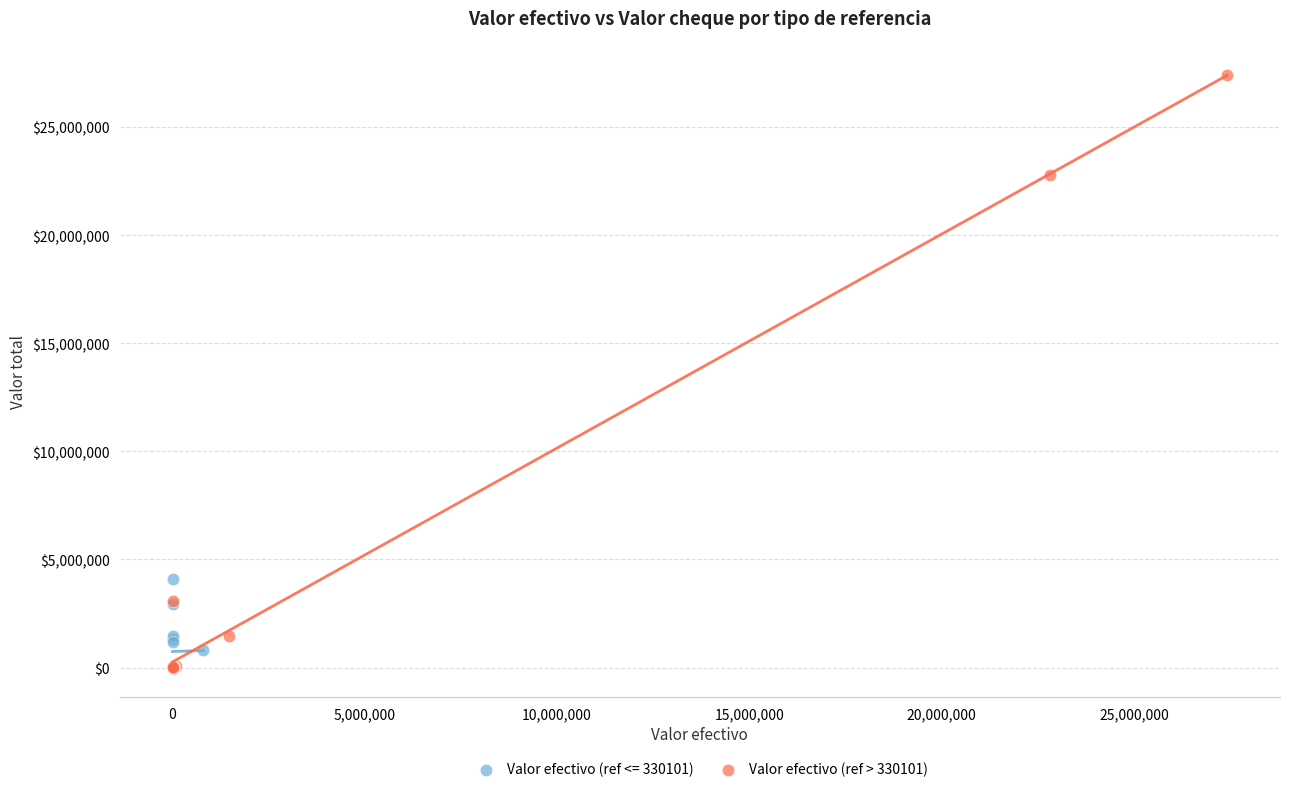

Which series has the largest Y range (max minus min)?

Valor efectivo (ref > 330101)